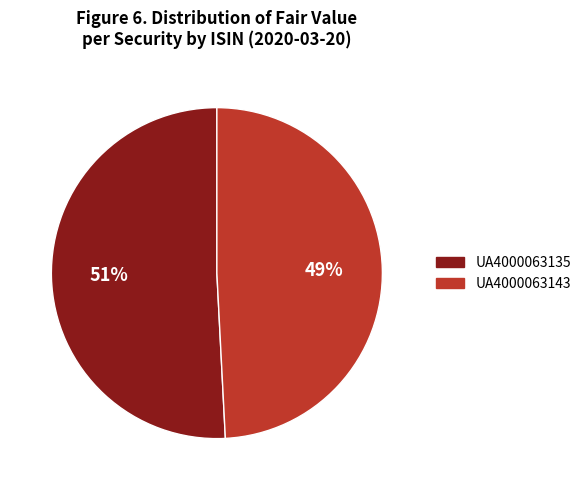

Which slice is the smallest?

UA4000063143